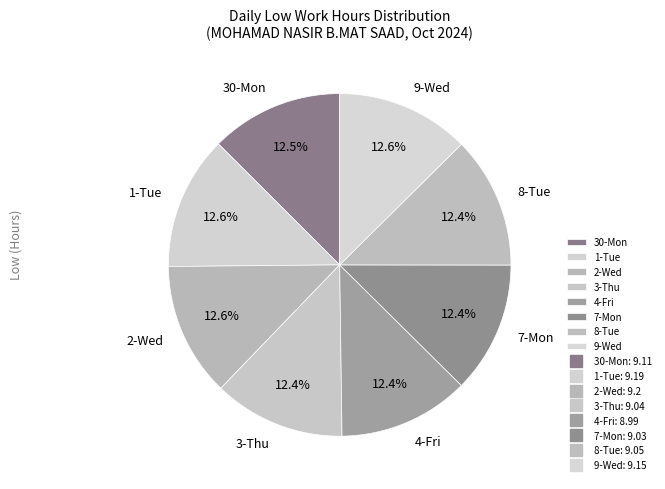

What is the ratio of the value at 7-Mon to the value at 3-Thu?

1.0